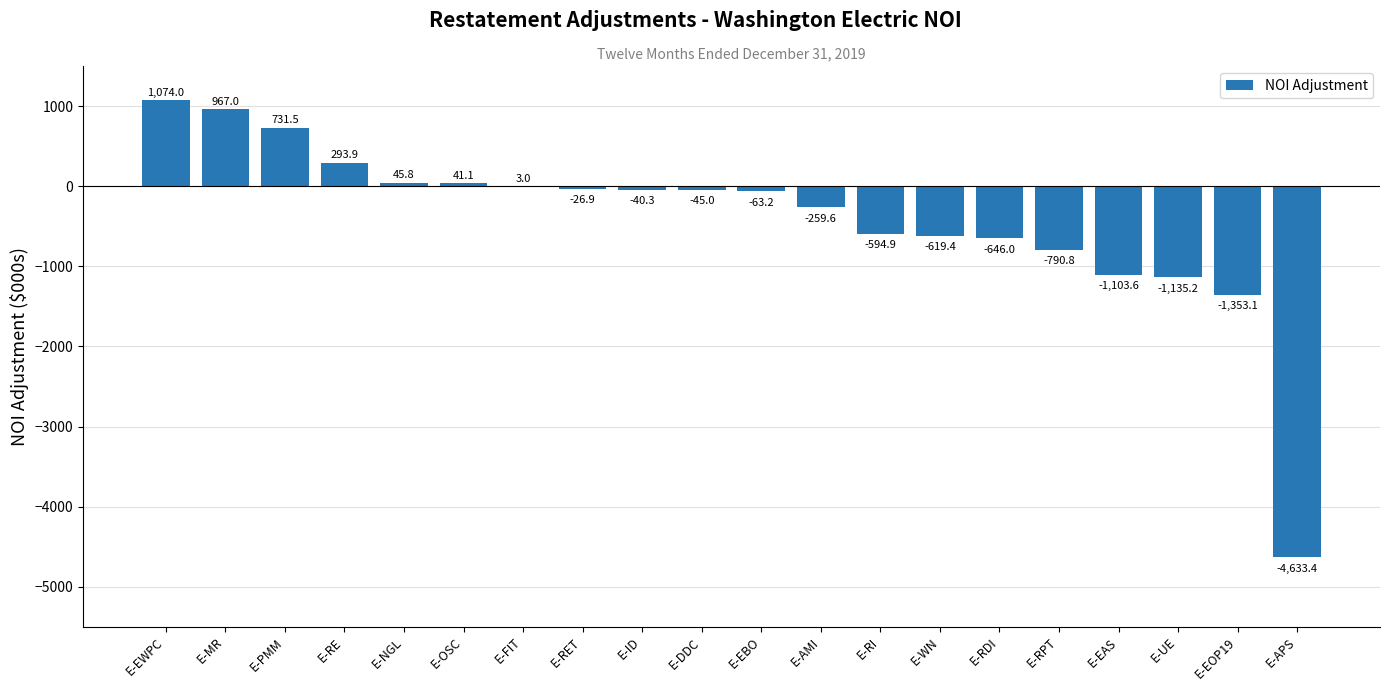

Are the bars horizontal?

No